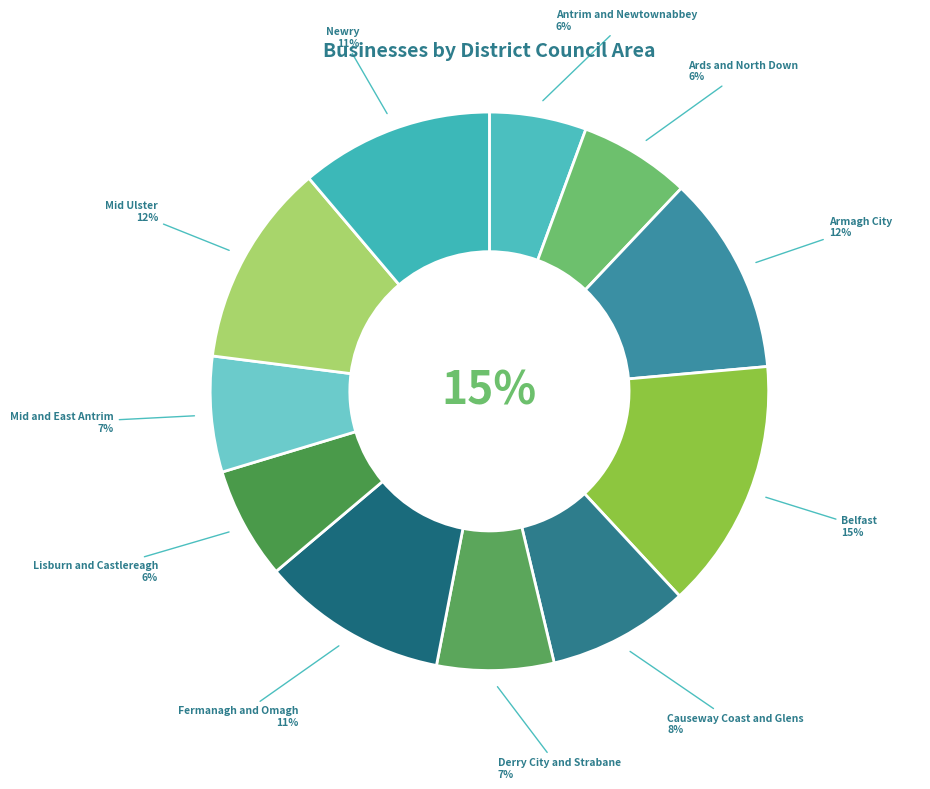

How many segments does this pie chart have?

11